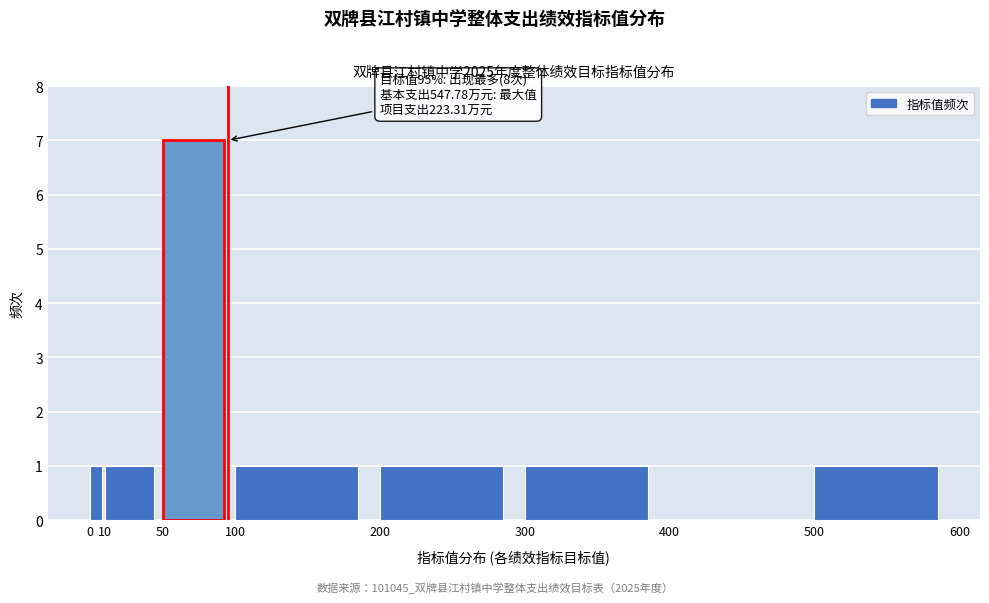

Over which range of the x-axis is the bar tallest?

50 to 100